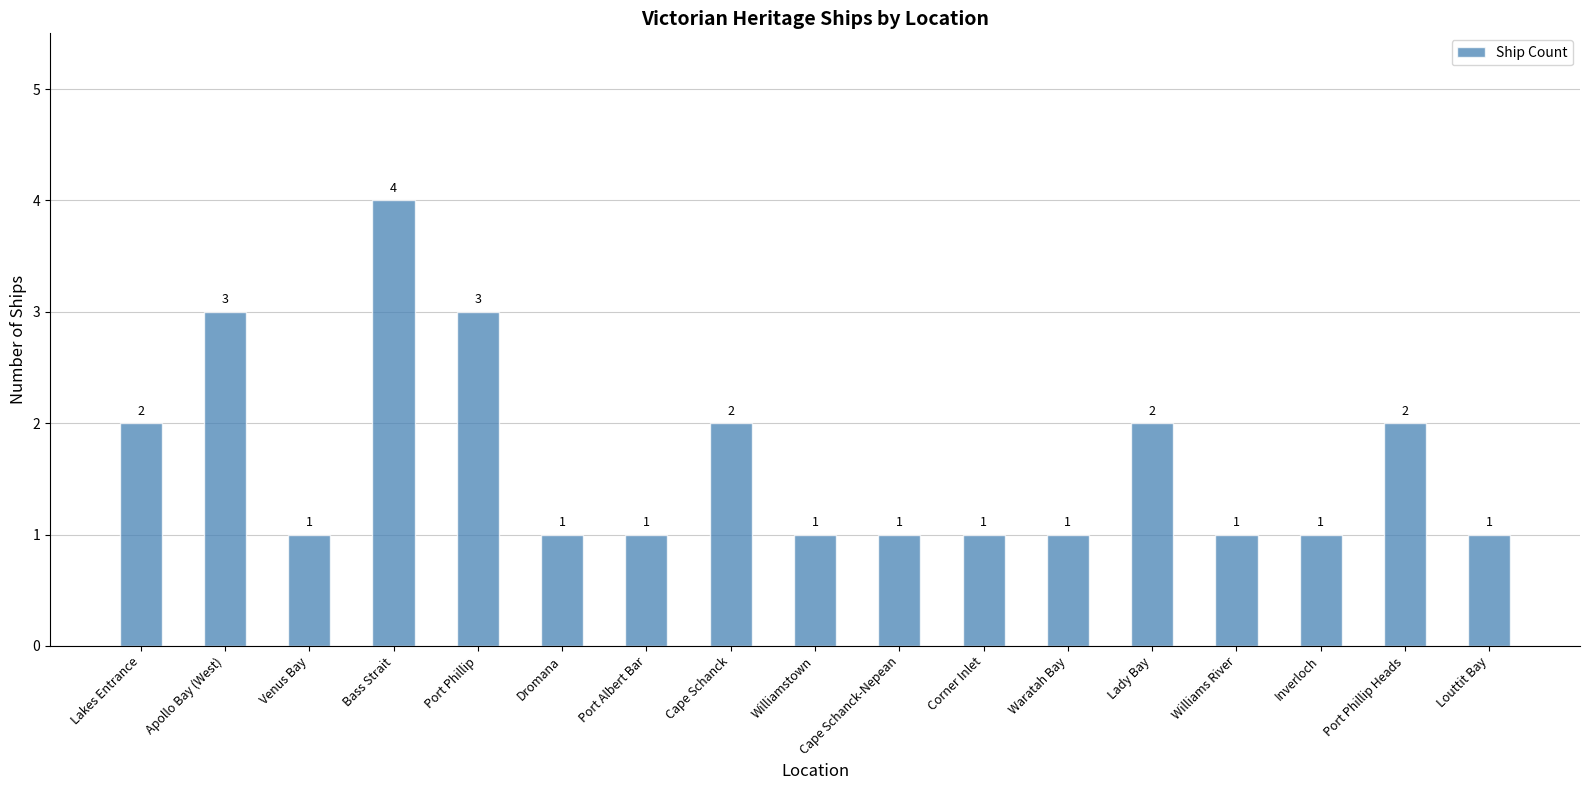

What is the difference between the maximum and minimum values?

3